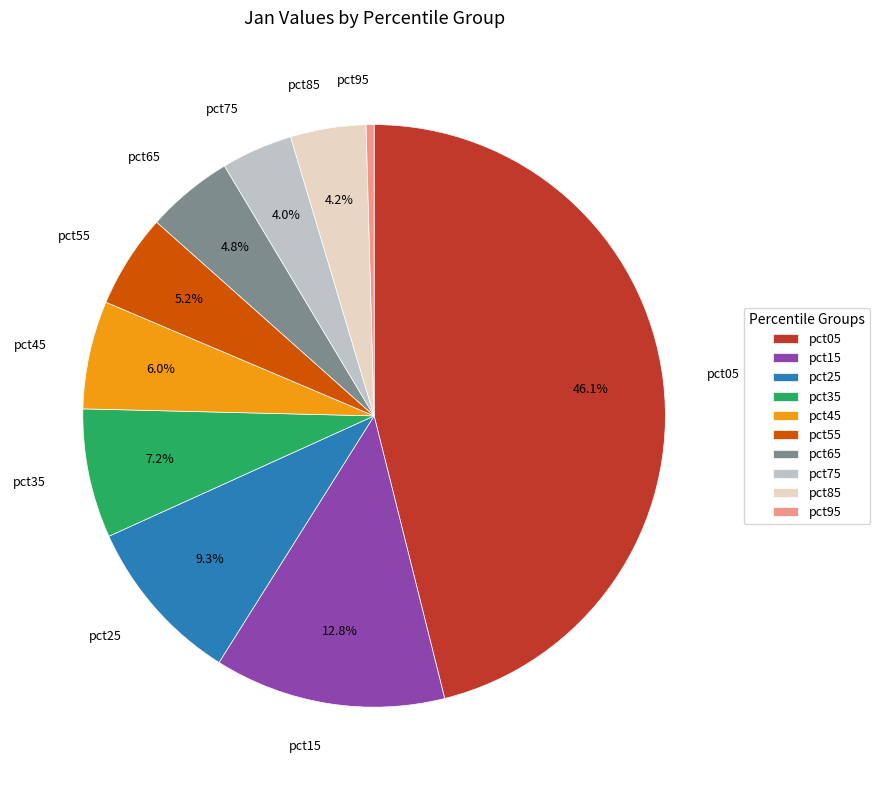

Which has a higher value, pct75 or pct65?

pct65